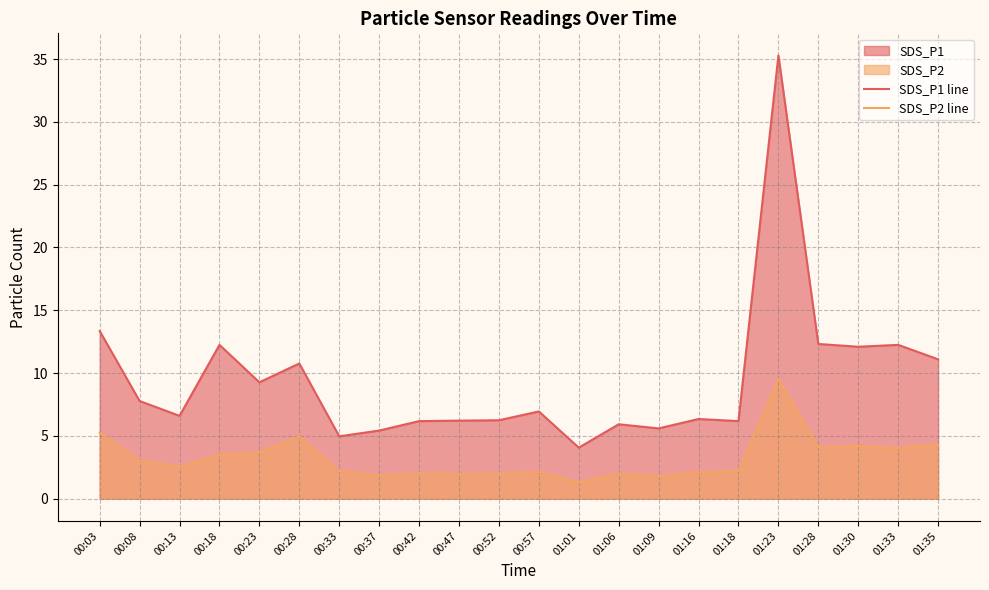

Between 01:01 and 01:09, which is larger?

01:09